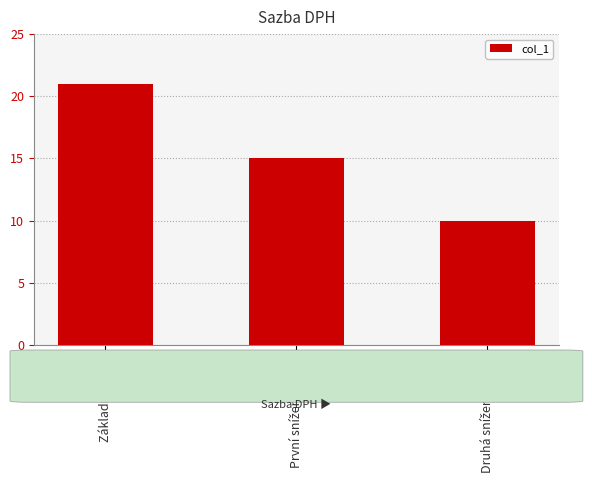

What is the label of the 2nd bar from the left?

První snížená sazba